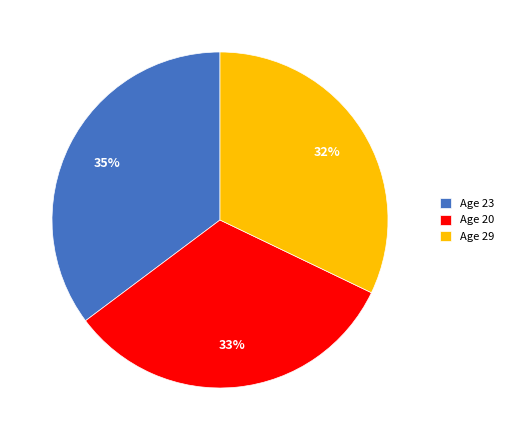

Count the number of slices in the pie.

3